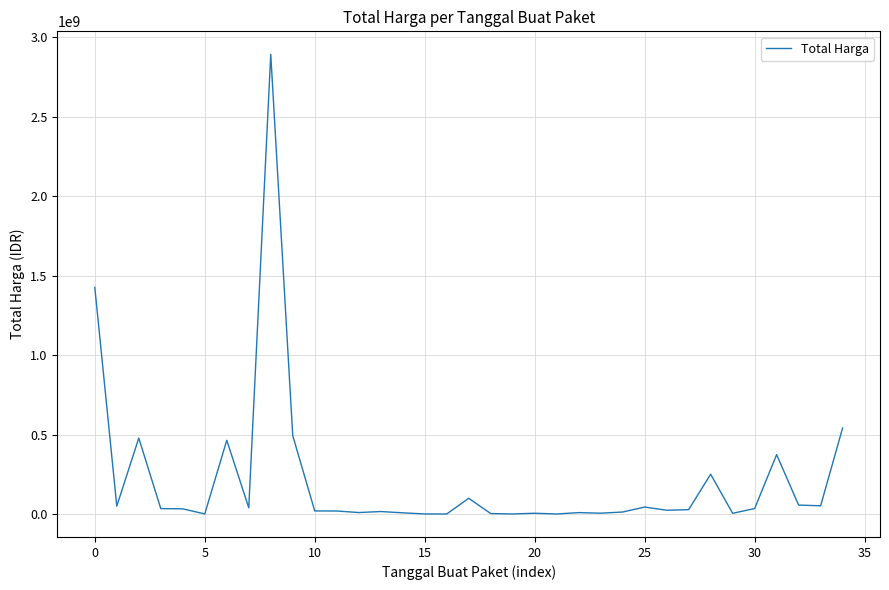

What is the maximum value shown in the chart?

2892122000